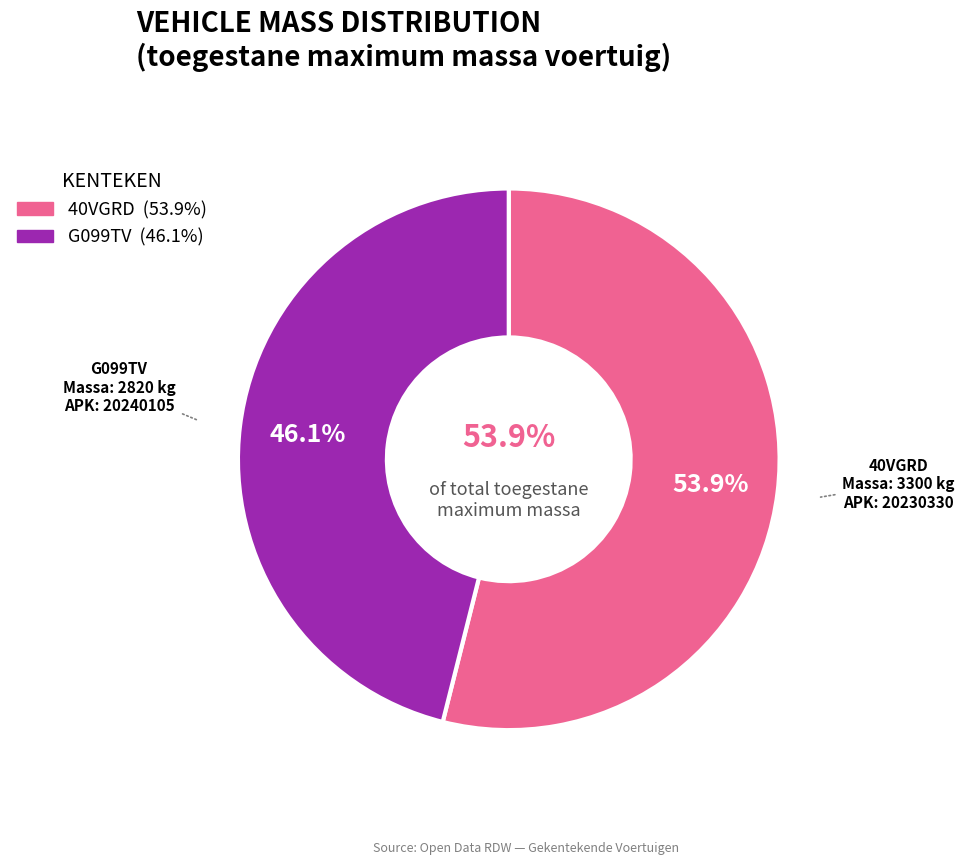

To the nearest percent, what is the combined percentage of G099TV and 40VGRD?

100%